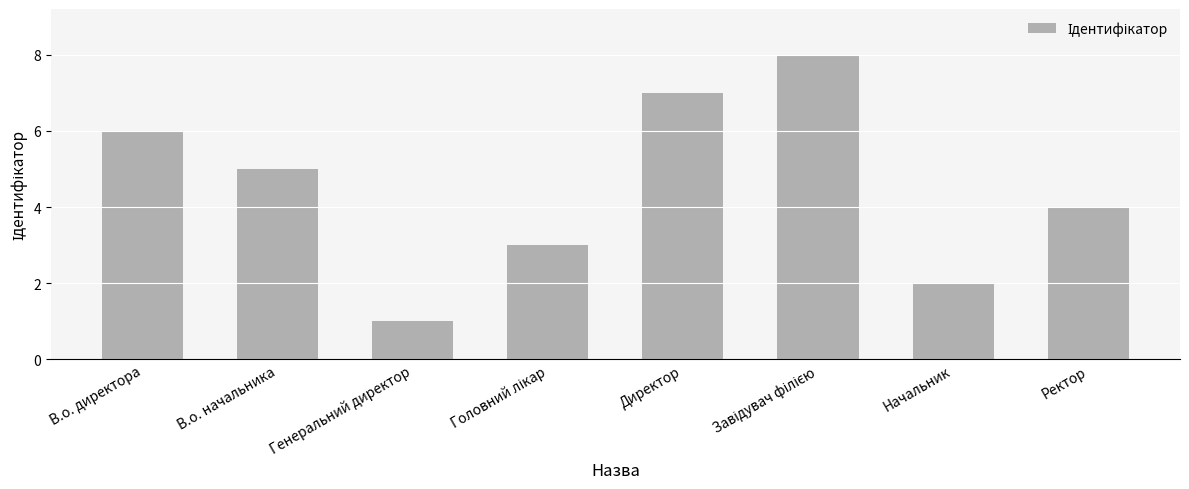

Reading right to left, what are all the values shown in this chart?

4	2	8	7	3	1	5	6